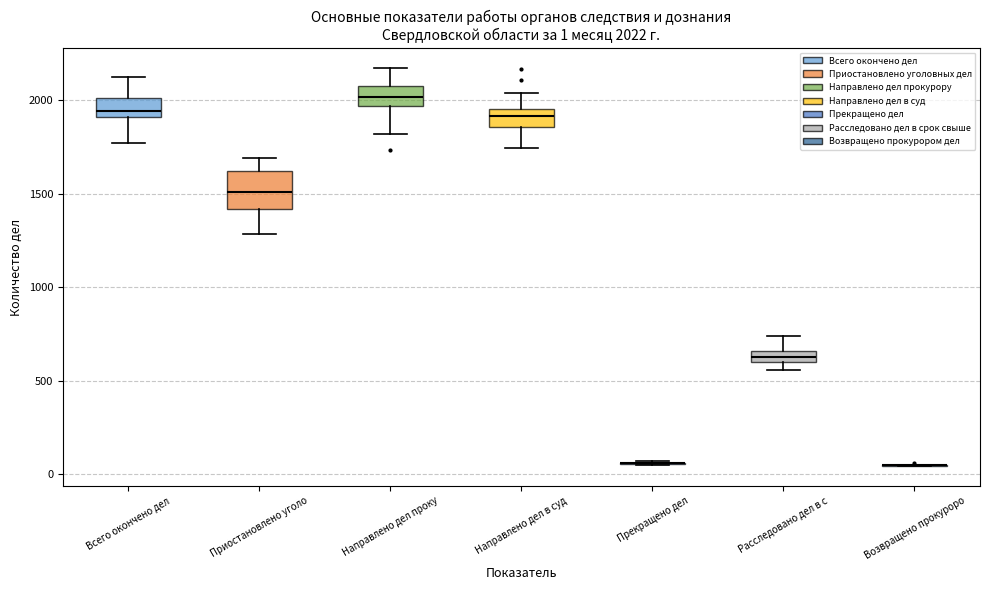

Comparing the boxes themselves (not the whiskers), which one is the tallest?

Приостановлено уголо